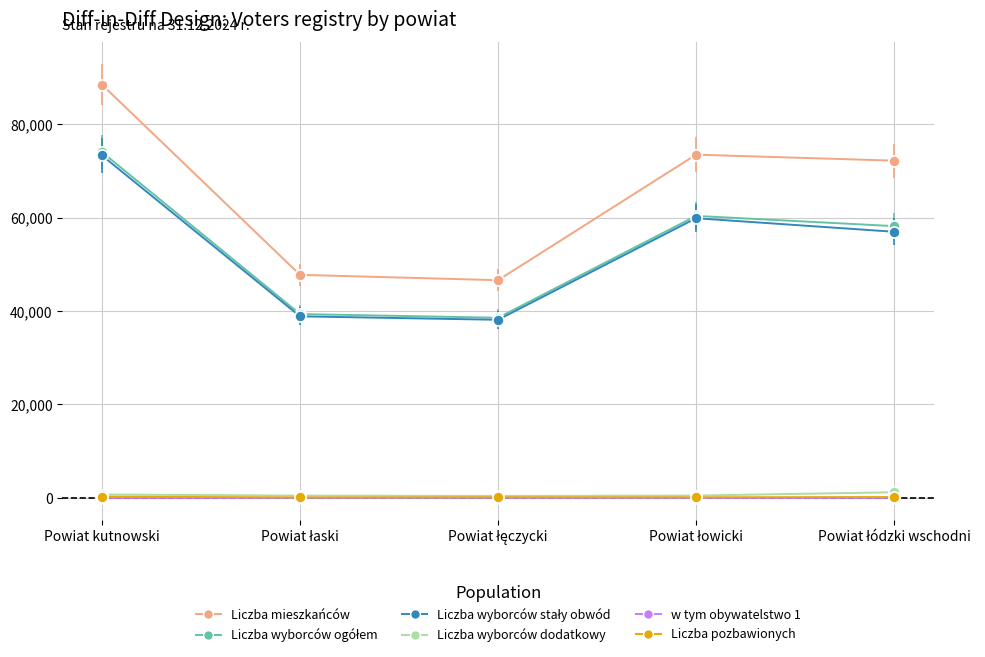

True or false: Liczba pozbawionych and Liczba mieszkańców intersect in this chart.

False